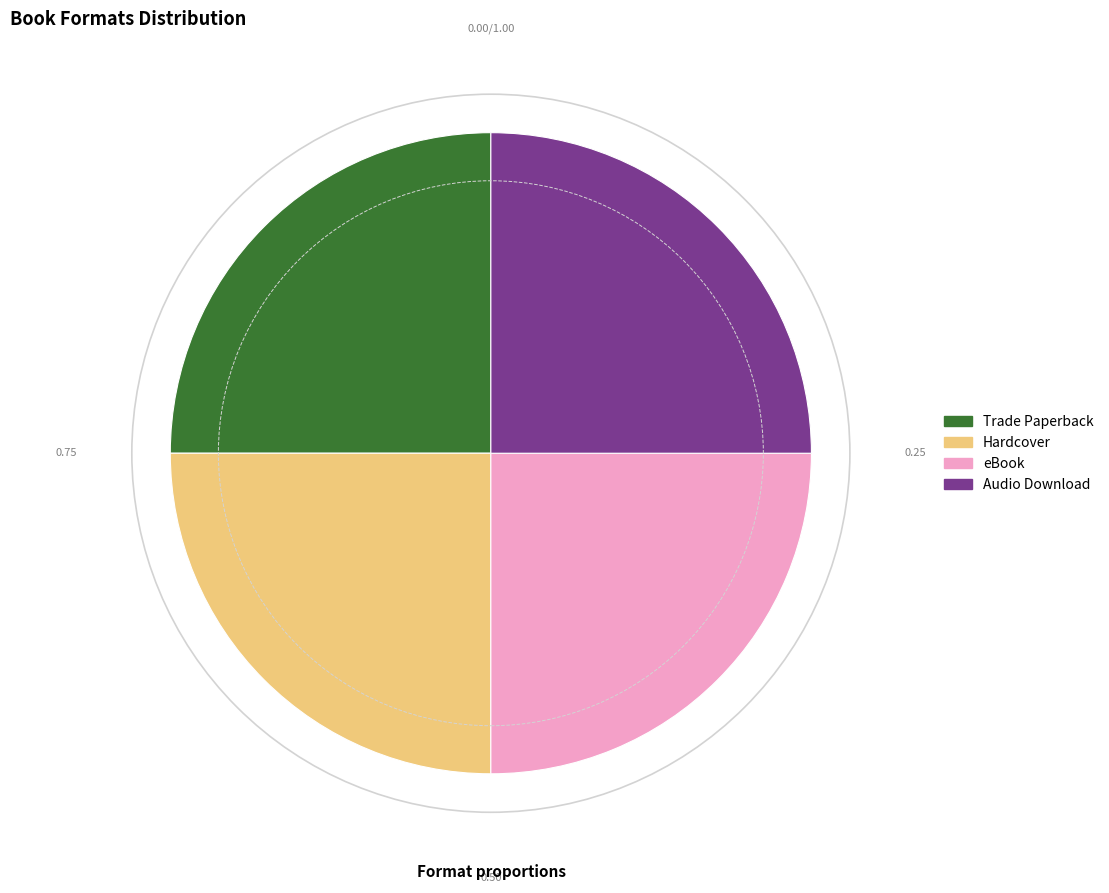

The eBook slice represents 39% of the pie. True or false?

False